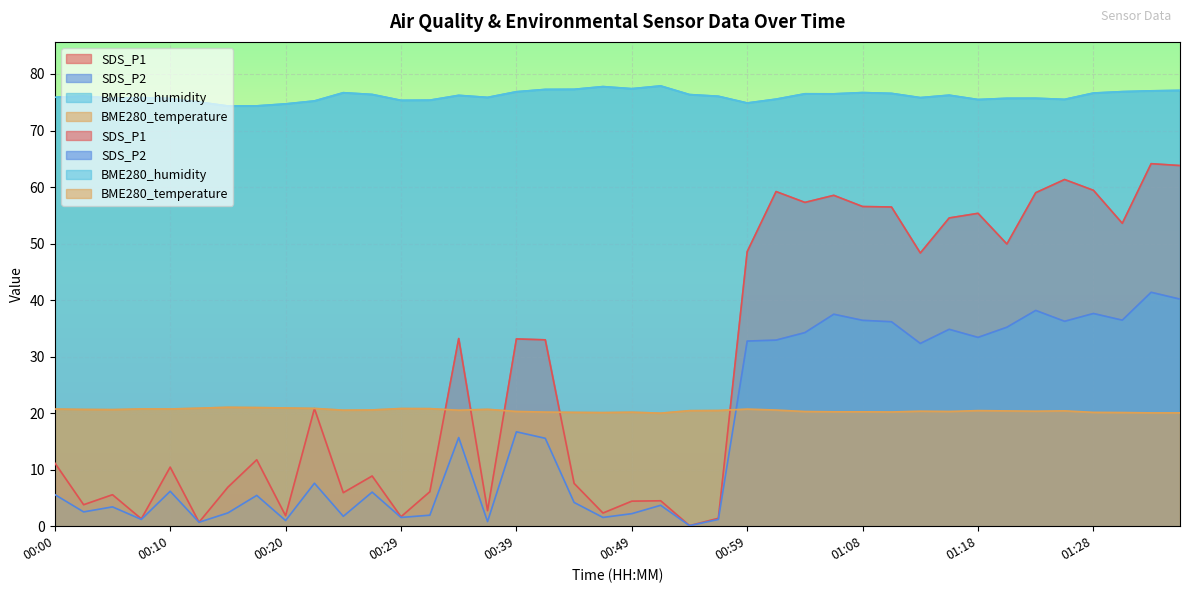

Reading left to right, extract all data points from this chart.

SDS_P1: 11.2	3.8	5.6	1.3	10.4	0.7	6.9	11.8	1.9	20.8	5.9	8.9	1.7	6.1	33.2	2.8	33.1	33.0	7.6	2.3	4.4	4.5	0.1	1.4	48.6	59.2	57.3	58.5	56.5	56.5	48.3	54.5	55.4	49.9	59.0	61.3	59.4	53.6	64.1	63.8
SDS_P2: 5.6	2.5	3.4	1.2	6.2	0.7	2.4	5.5	1.0	7.6	1.8	6.0	1.6	1.9	15.7	0.8	16.7	15.6	4.2	1.6	2.2	3.7	0.1	1.2	32.8	32.9	34.2	37.5	36.4	36.2	32.3	34.8	33.4	35.2	38.2	36.2	37.6	36.5	41.4	40.2
BME280_humidity: 75.9	76.1	75.7	75.8	75.7	75.0	74.3	74.4	74.7	75.2	76.7	76.4	75.3	75.4	76.2	75.9	76.9	77.3	77.3	77.8	77.4	77.9	76.4	76.1	74.9	75.5	76.5	76.5	76.7	76.6	75.8	76.2	75.5	75.7	75.7	75.5	76.6	76.9	77.0	77.1
BME280_temperature: 20.7	20.7	20.6	20.8	20.7	20.9	21.0	21.0	20.9	20.8	20.5	20.6	20.8	20.8	20.5	20.7	20.3	20.2	20.1	20.1	20.2	20.0	20.4	20.5	20.7	20.6	20.3	20.2	20.2	20.2	20.4	20.3	20.4	20.4	20.4	20.4	20.1	20.1	20.1	20.1